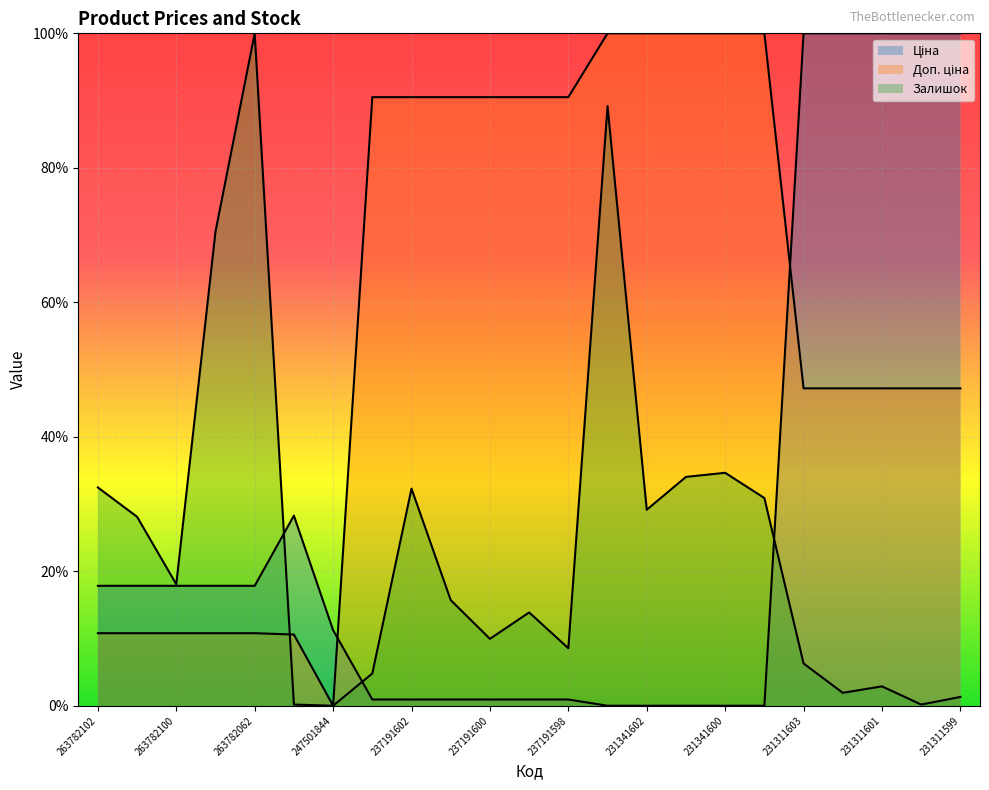

What is the maximum value for Доп. ціна?

1.0